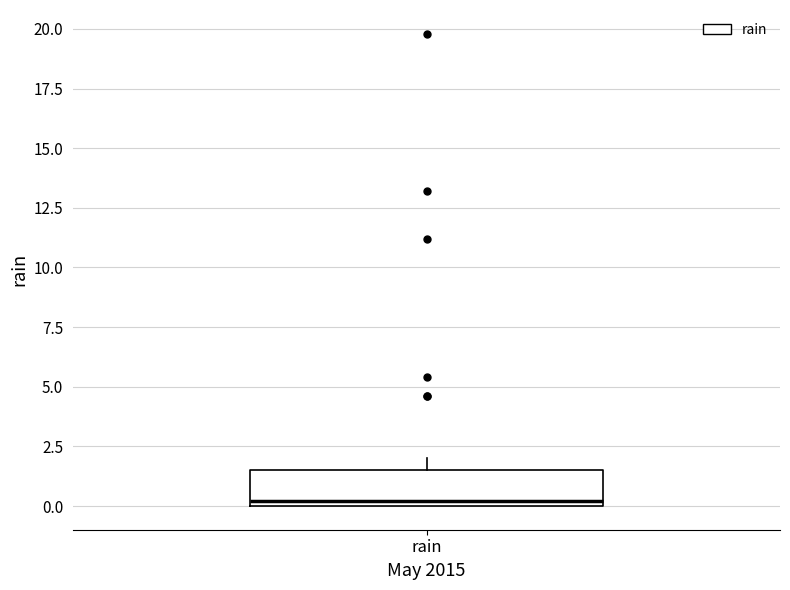

Where is the upper edge of the box for rain on the y-axis? The values are not printed on the chart, so give them approximately, as read against the axis.

1.5